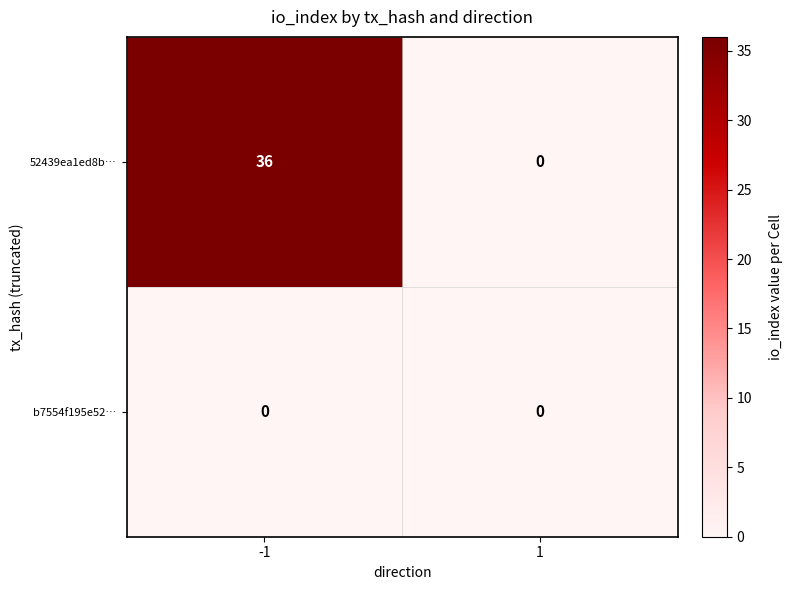

Which series changed the most between -1 and 1?

52439ea1ed8b…